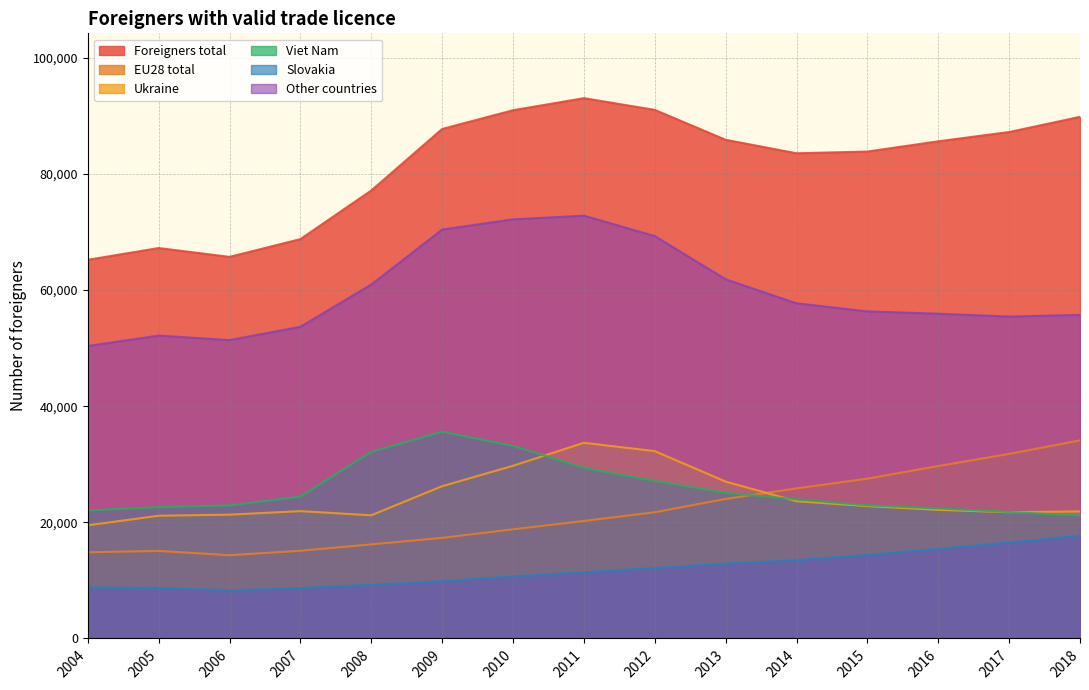

True or false: Foreigners total has a value of 142066 at 2017.

False